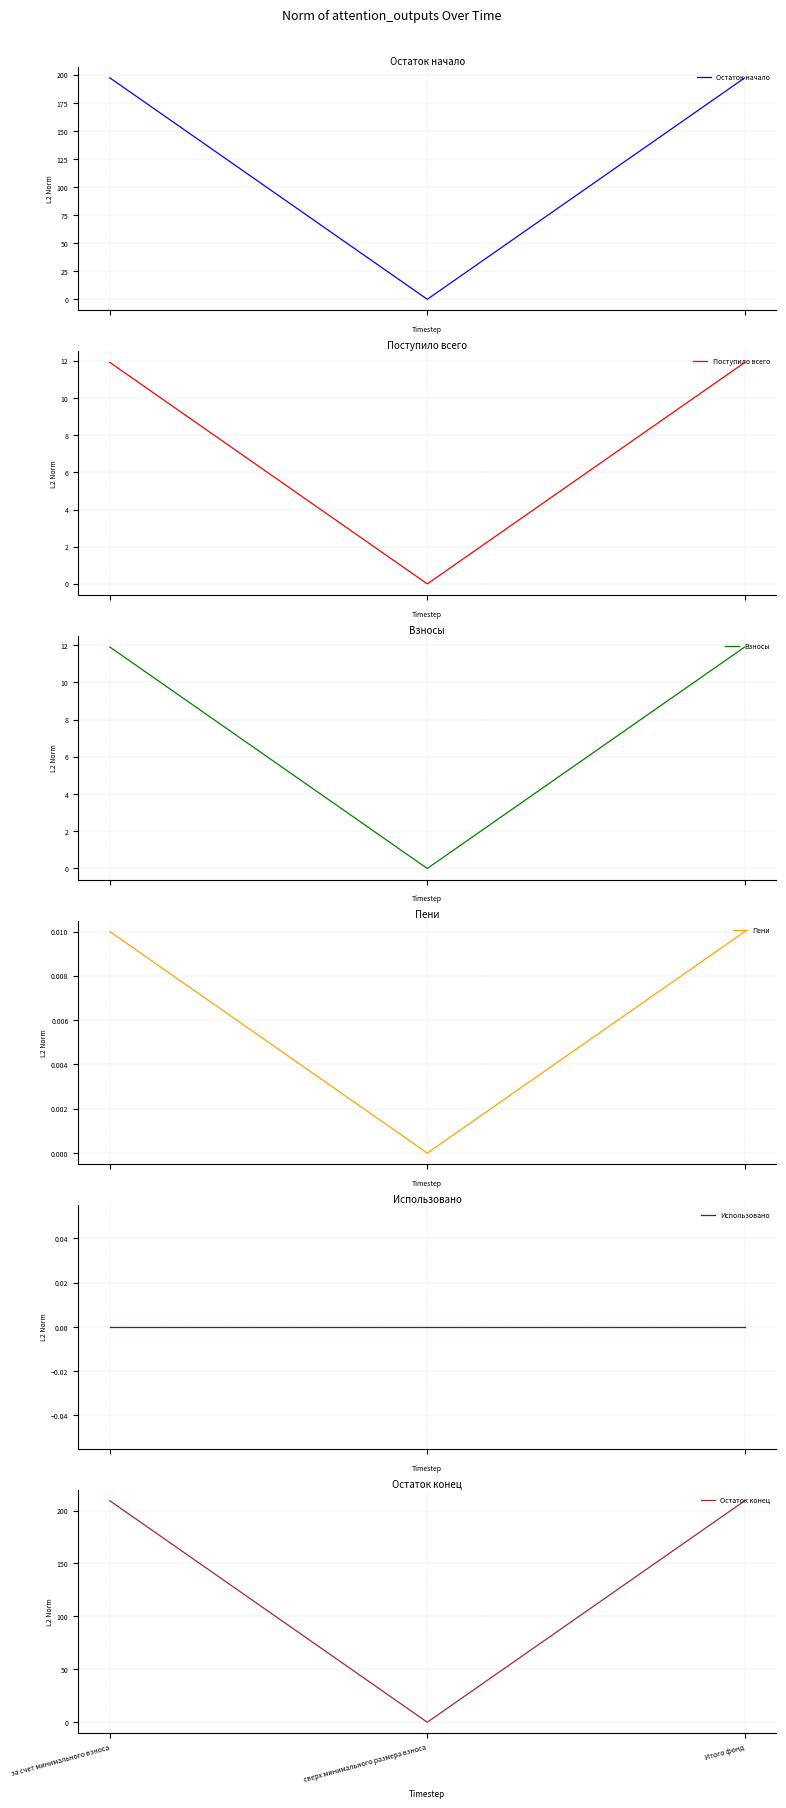

How many values in Остаток конец are above zero?

2